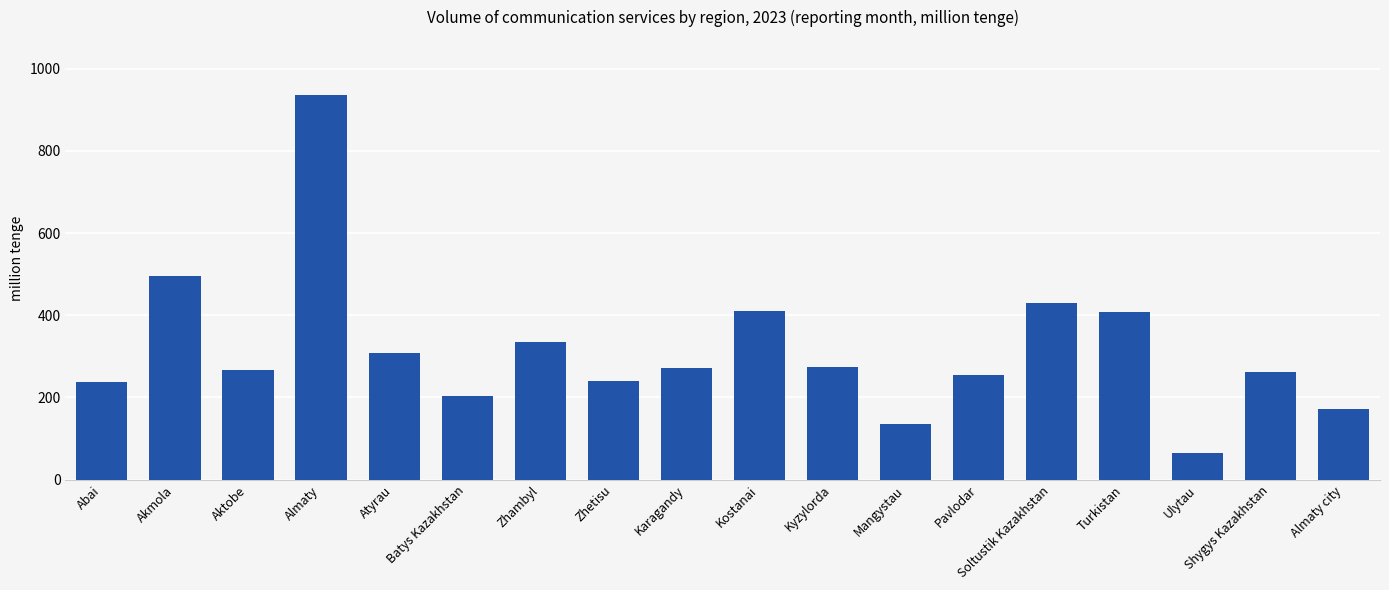

Which category has the highest value across all series?

Almaty